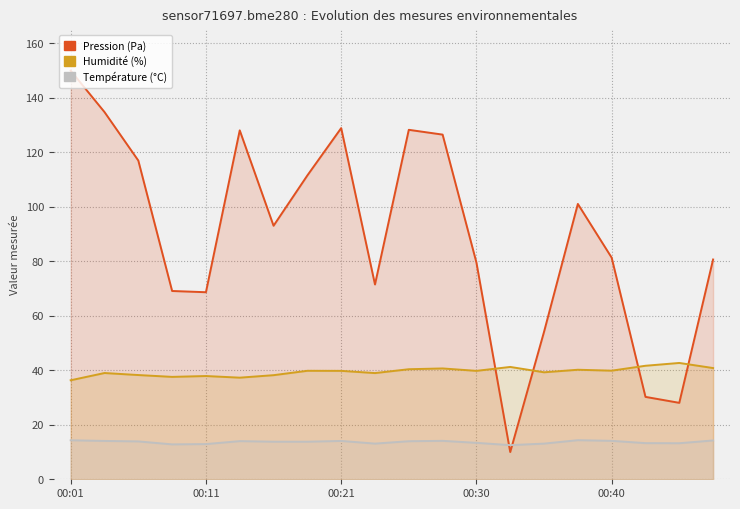

What value does the Humidité (%) series have at 17?

41.7